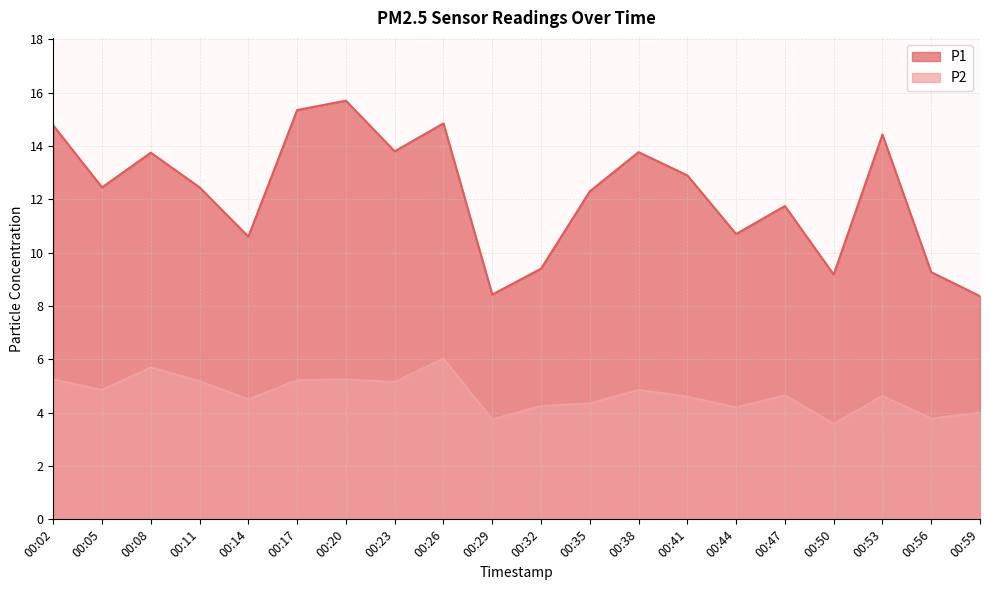

What is the average value of the P1 series?

12.2